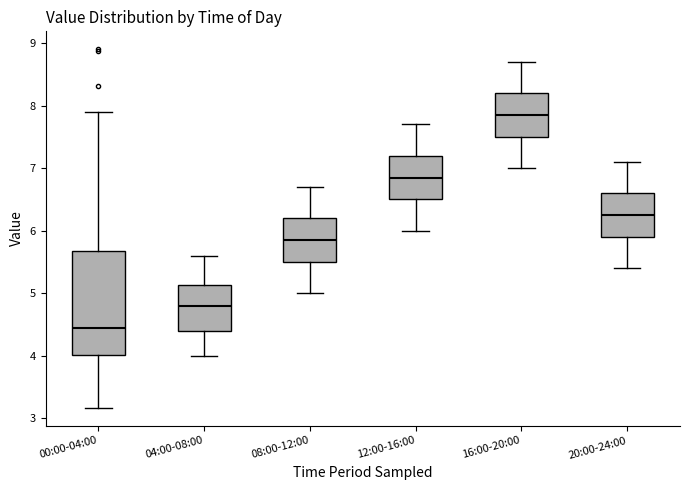

Reading left to right, transcribe this box plot: for each box, give where its median line is, the range the box spans, and where its two whiskers end, as read against the y-axis. The values are not printed on the chart, so give them approximately, as read against the axis.

00:00-04:00: median 4.5, box 4.0 to 5.7, whiskers 3.2 to 7.9
04:00-08:00: median 4.8, box 4.4 to 5.1, whiskers 4.0 to 5.6
08:00-12:00: median 5.9, box 5.5 to 6.2, whiskers 5.0 to 6.7
12:00-16:00: median 6.9, box 6.5 to 7.2, whiskers 6.0 to 7.7
16:00-20:00: median 7.9, box 7.5 to 8.2, whiskers 7.0 to 8.7
20:00-24:00: median 6.3, box 5.9 to 6.6, whiskers 5.4 to 7.1